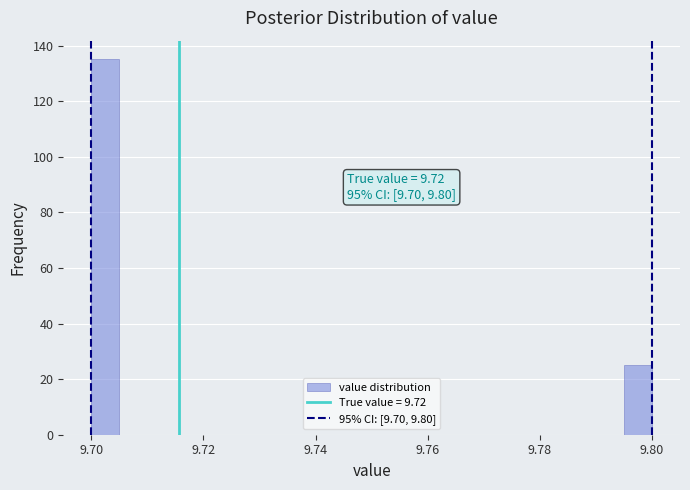

Read against the x-axis, roughly where is the centre of the tallest bar?

9.702